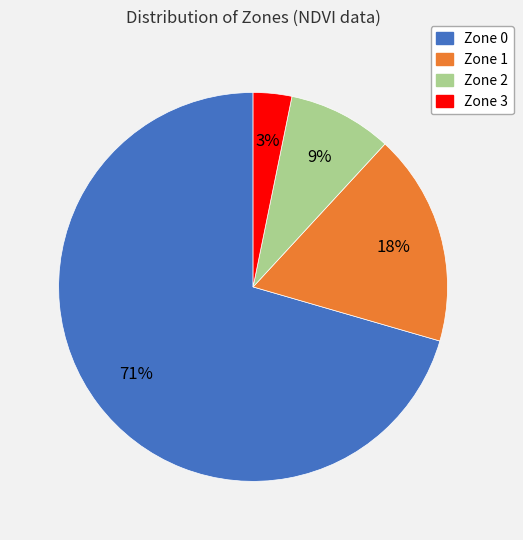

Which category has the biggest portion of the pie?

Zone 0